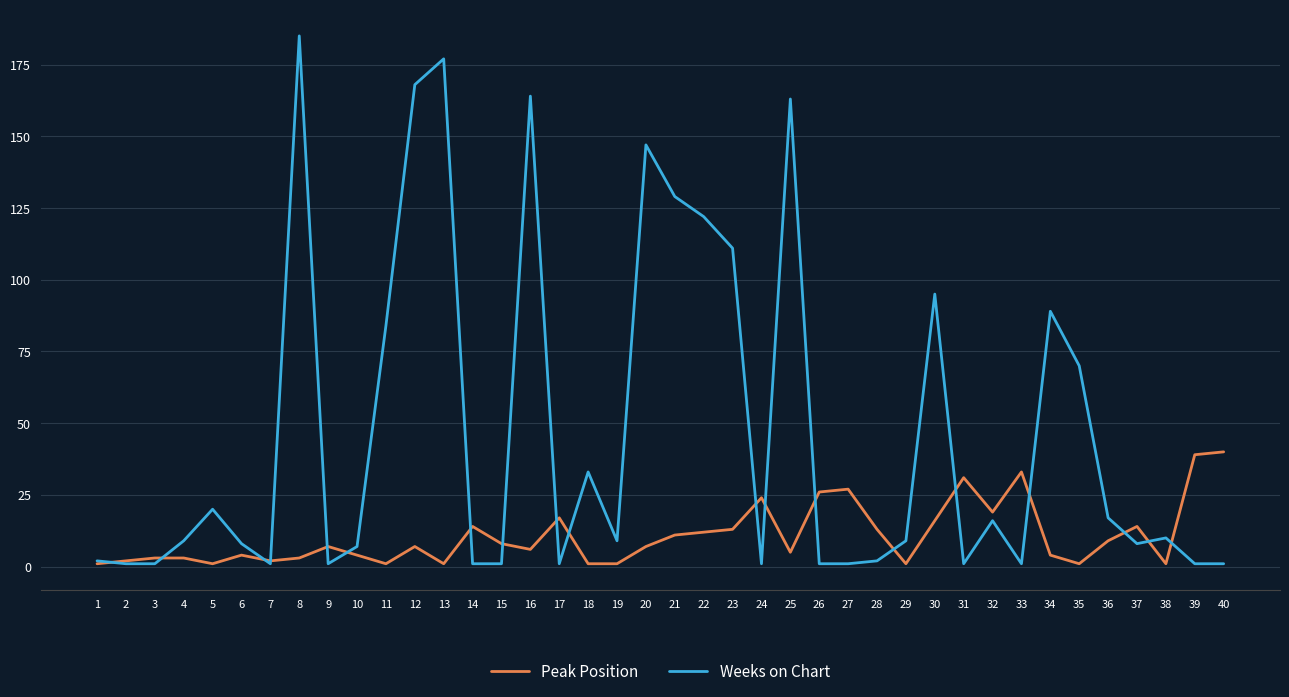

Which category has the highest value across all series?

8